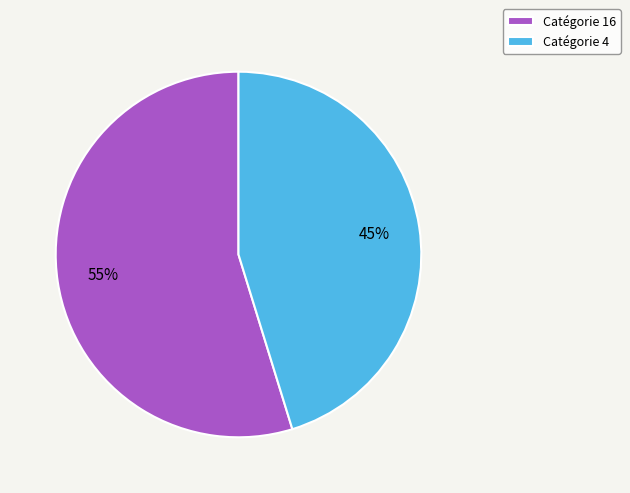

Is it true that Catégorie 16 is 61% of the pie?

False